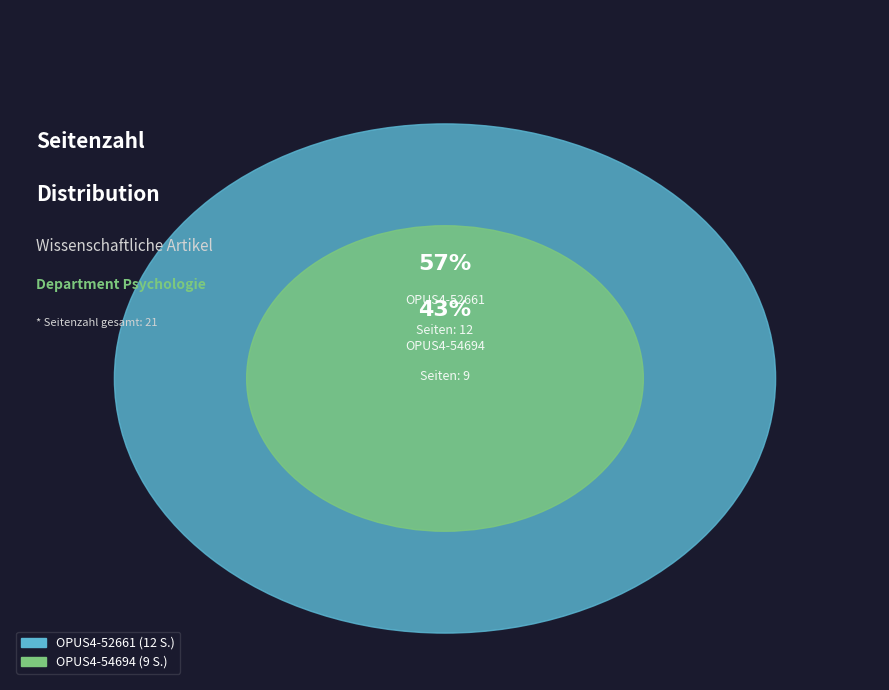

Rank the categories by value from lowest to highest.

OPUS4-54694, OPUS4-52661